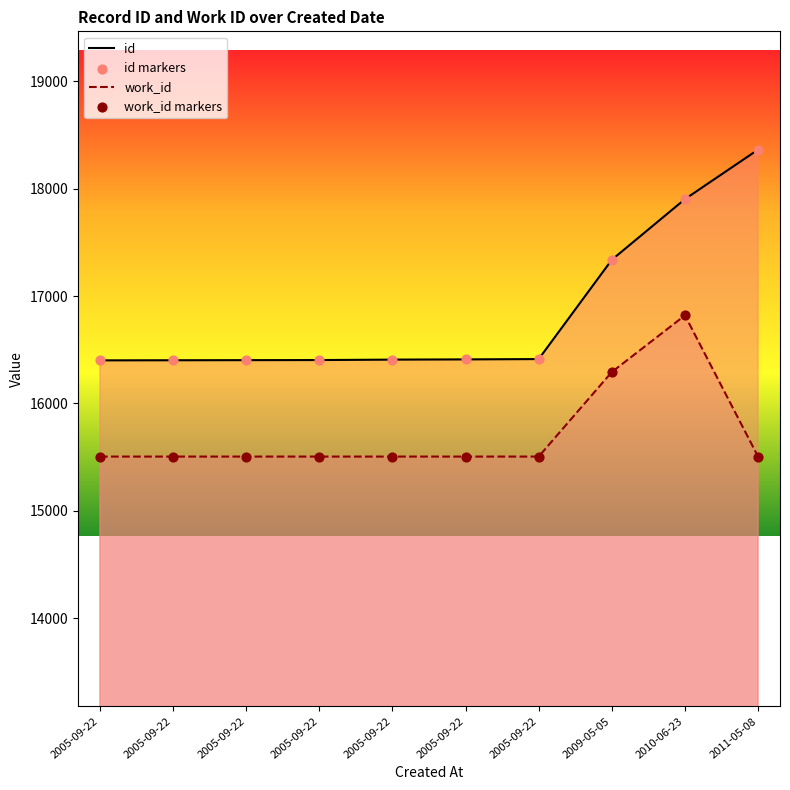

What is the total value across all series at 2005-09-22?

63812.0